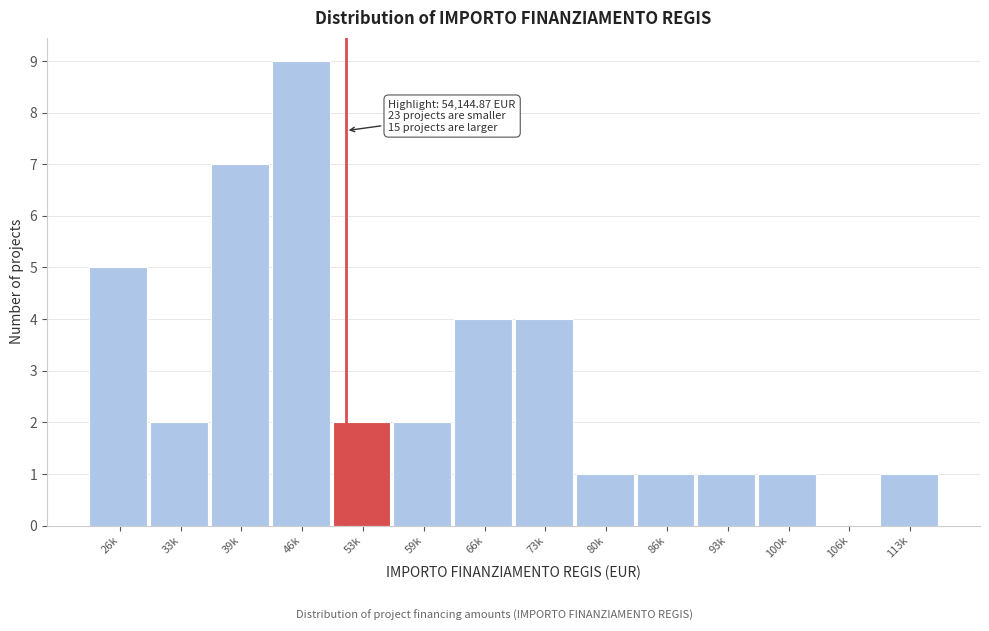

Reading right to left, what are all the values shown in this chart?

113k=1	106k=0	100k=1	93k=1	86k=1	80k=1	73k=4	66k=4	59k=2	53k=2	46k=9	39k=7	33k=2	26k=5